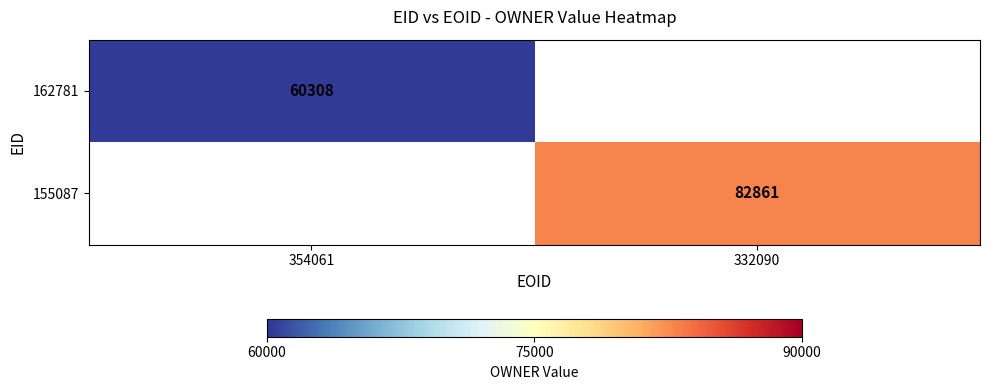

How many data points does each series have?

2